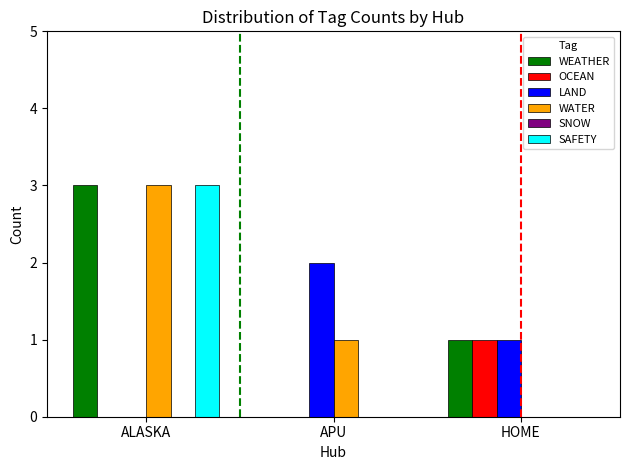

At which label is WATER closest to 1?

APU